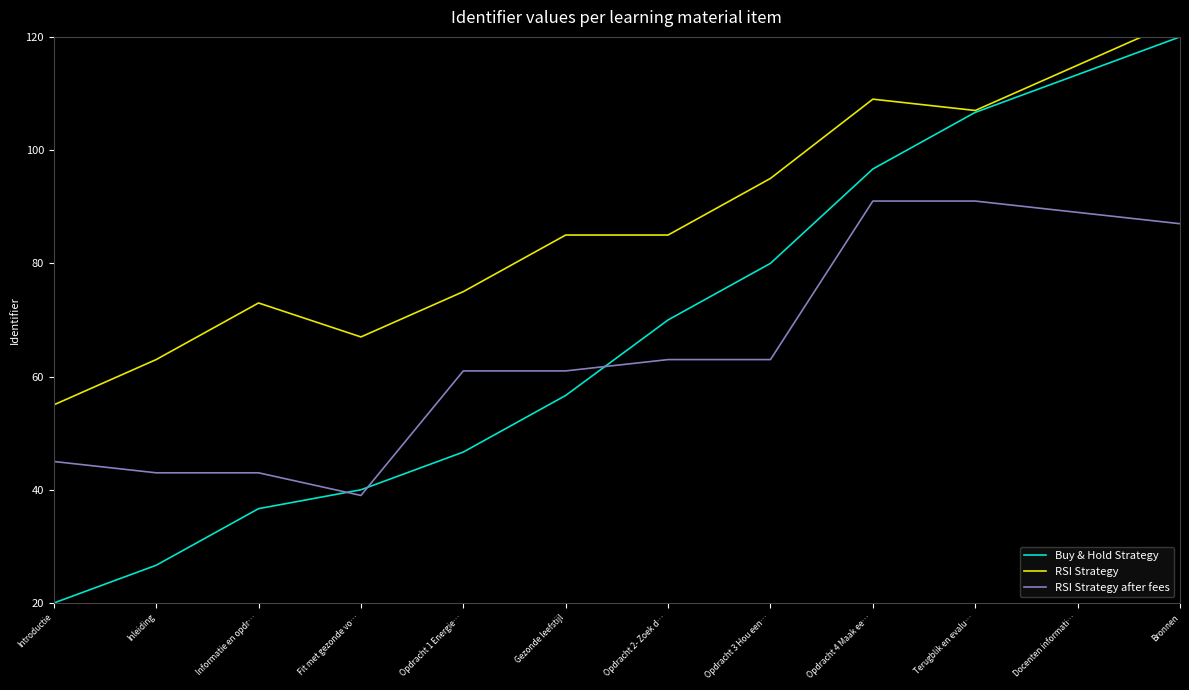

Count the number of data series in this chart.

3